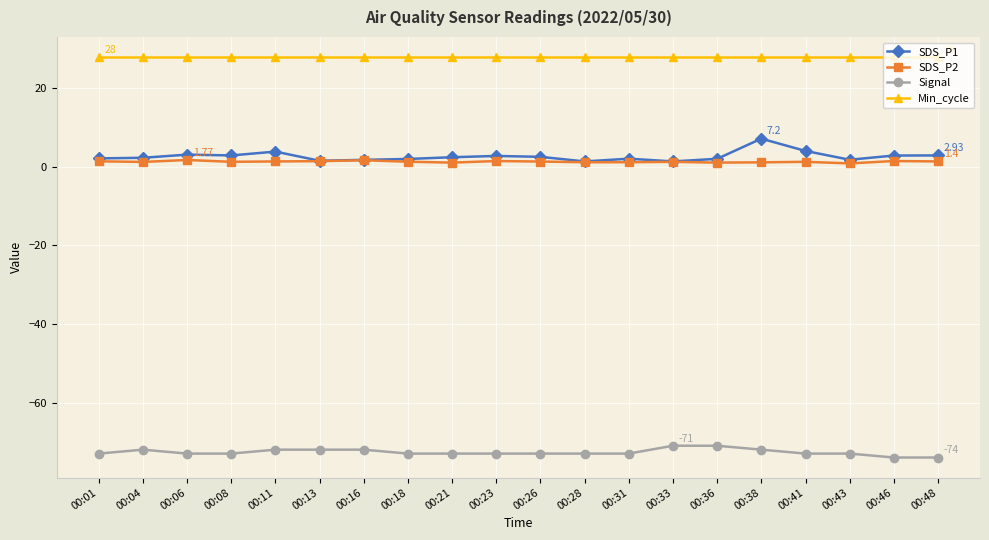

How many SDS_P2 values are between 1 and 2?

19